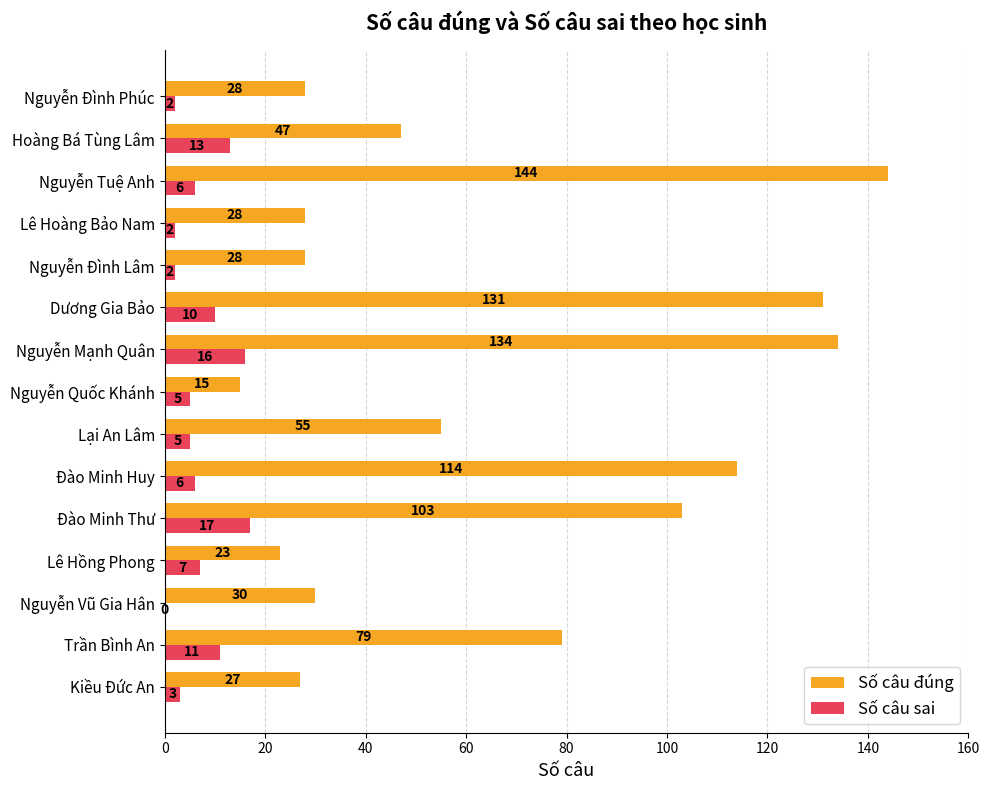

Where is Số câu sai nearest to the value 8?

Lê Hồng Phong